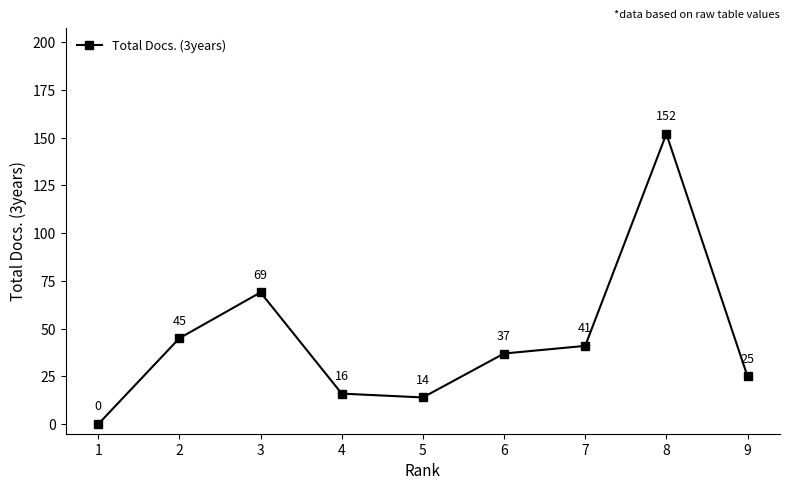

Between 6 and 4, which is larger?

6